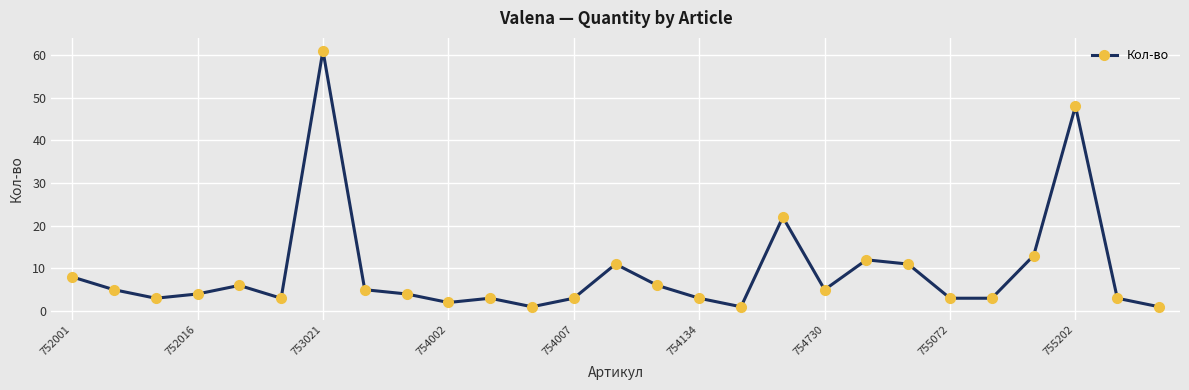

What is the difference between the second highest and minimum values?

47